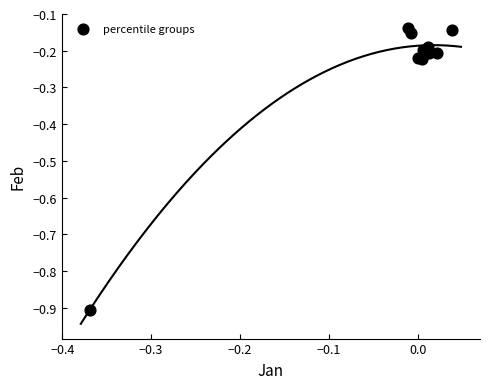

What is the range of Y values (max minus min)?

0.8